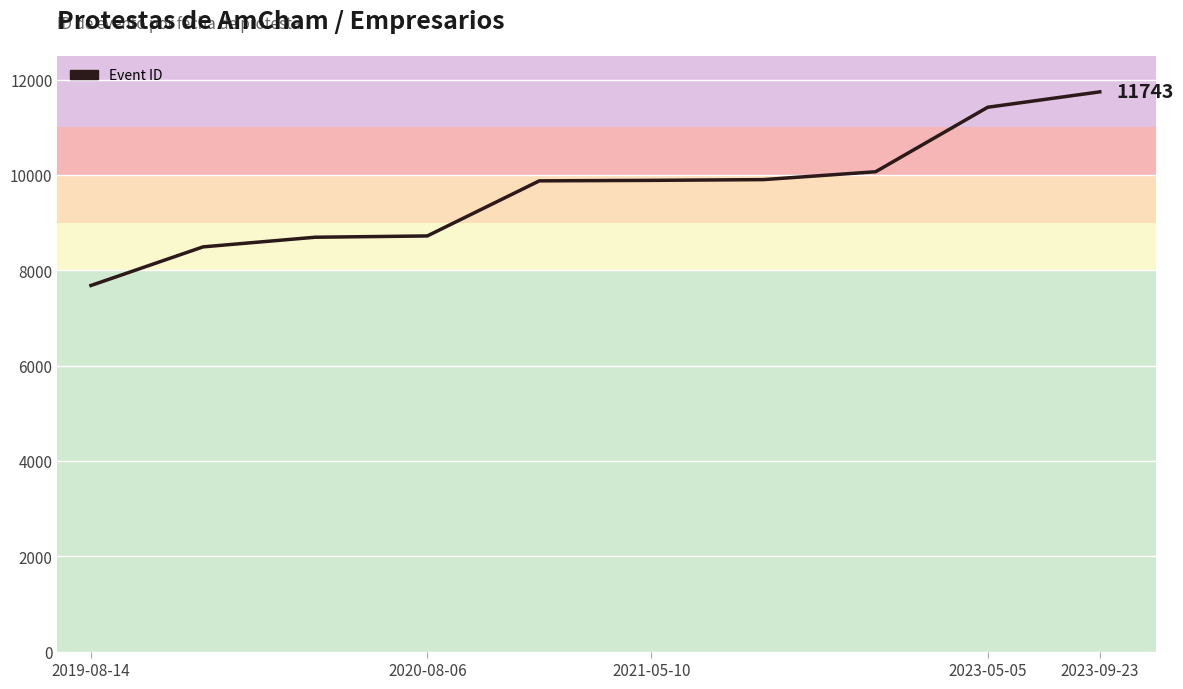

What is the minimum value shown in the chart?

7681